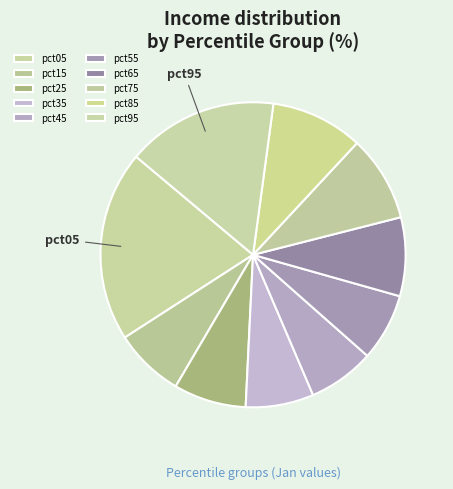

Is there a majority slice in this chart?

No